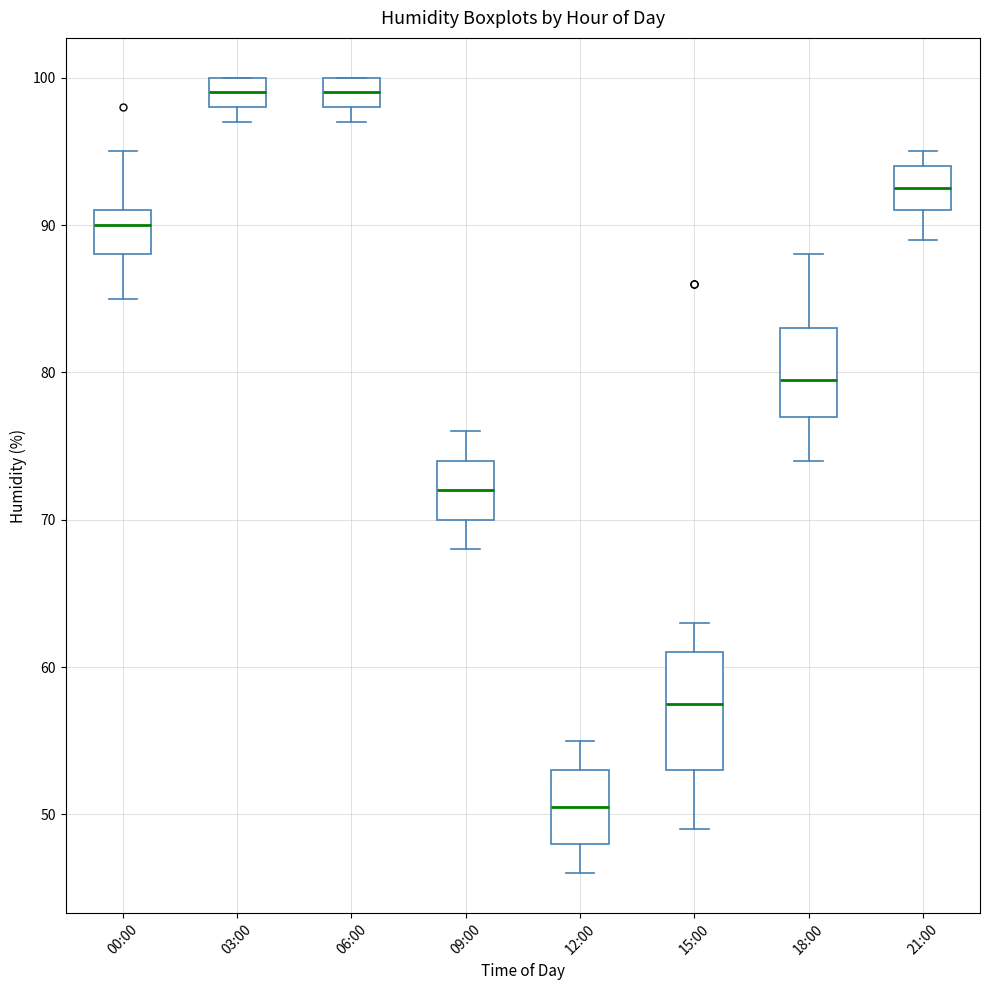

Where does the upper whisker of the box for 15:00 end on the y-axis? The values are not printed on the chart, so give them approximately, as read against the axis.

63